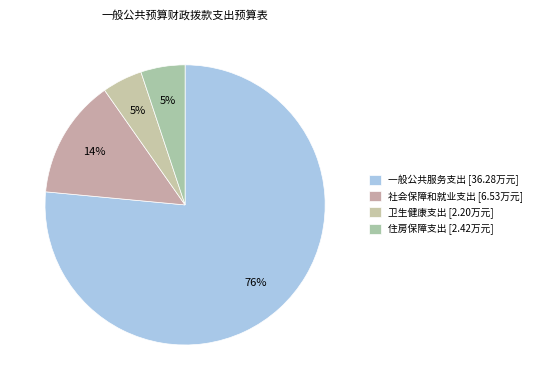

What is the ratio of the value at 住房保障支出 to the value at 社会保障和就业支出?

0.4